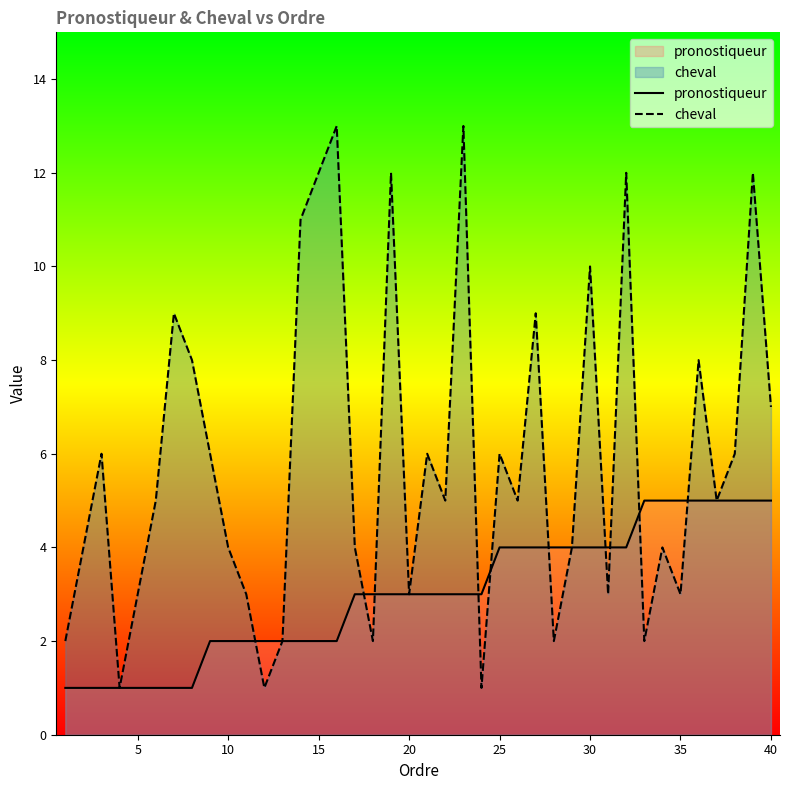

True or false: cheval and pronostiqueur intersect in this chart.

True